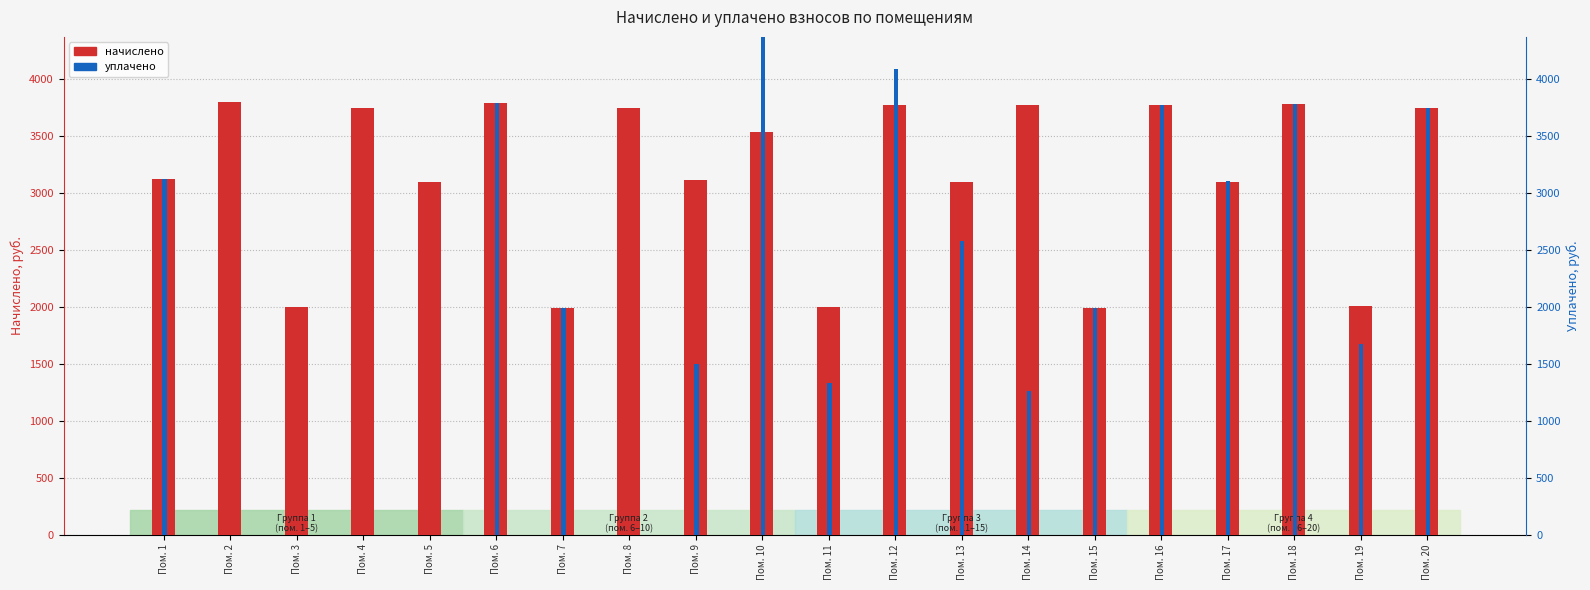

What is the total value across all series at Пом. 8?

3739.7